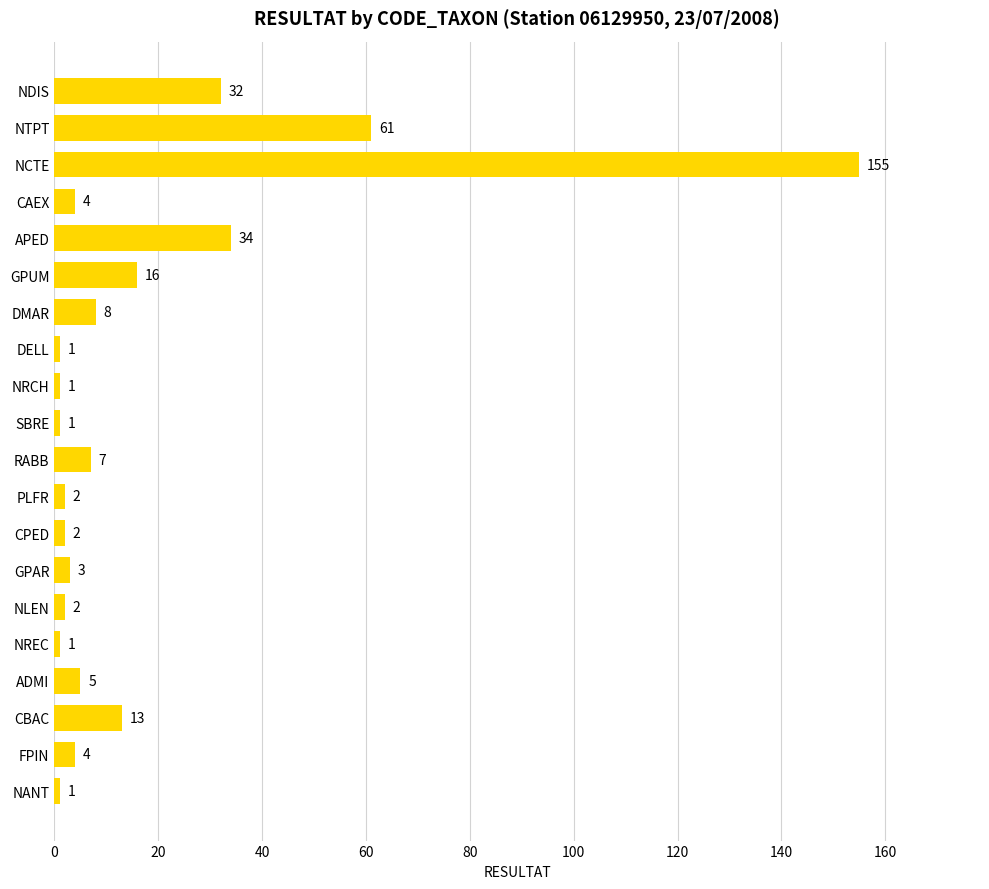

The chart shows a value of 104 at NTPT. True or false?

False